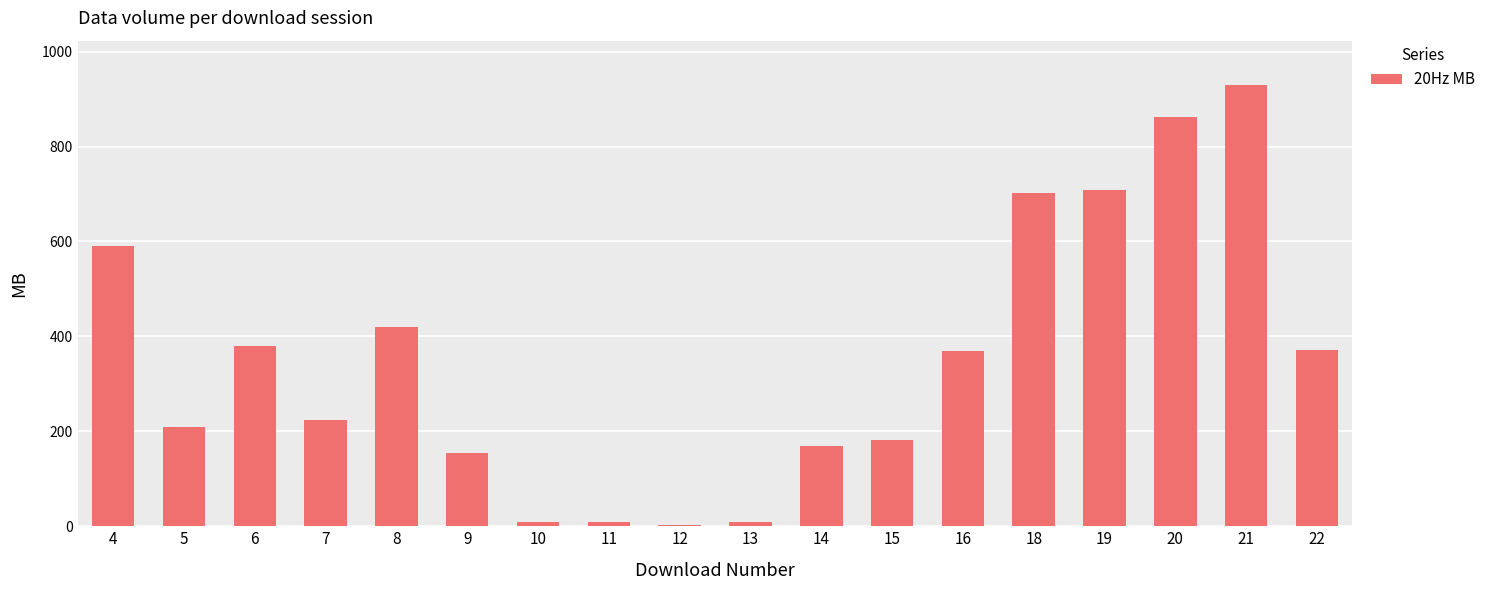

How many data points does each series have?

18